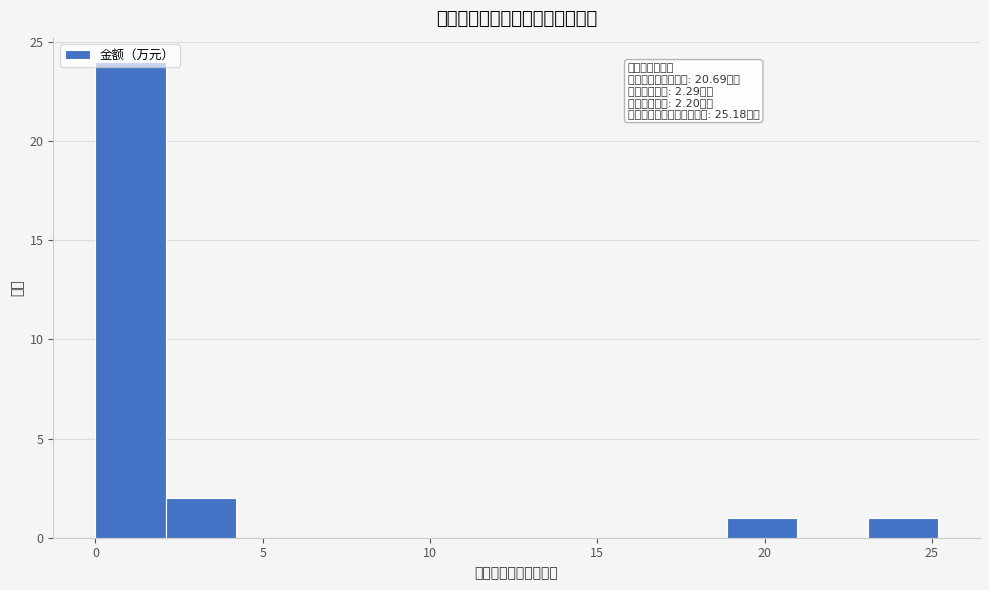

Which range on the x-axis has the tallest bar?

0.0 to 2.0